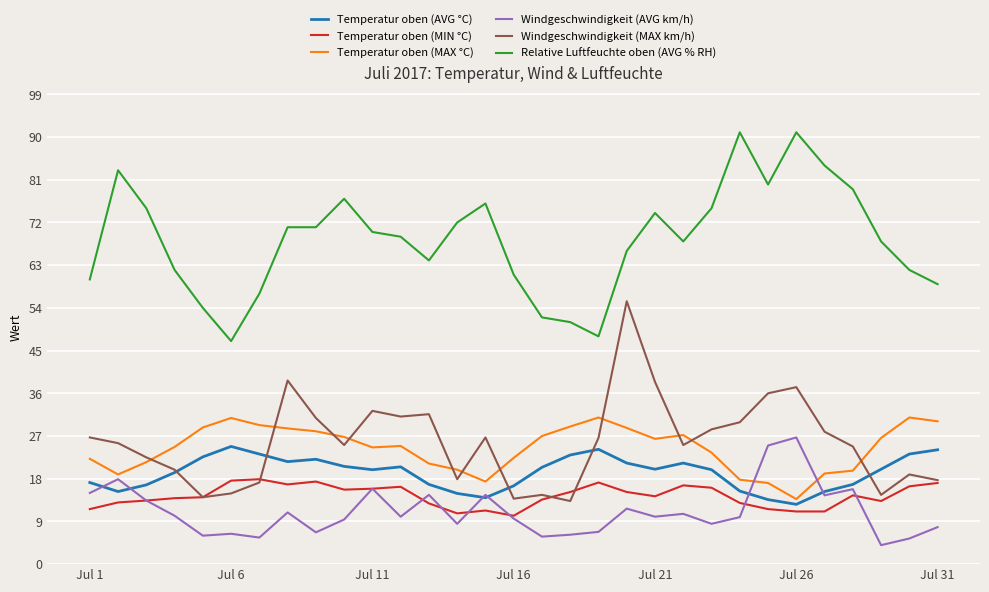

What is the greatest value displayed?

91.0